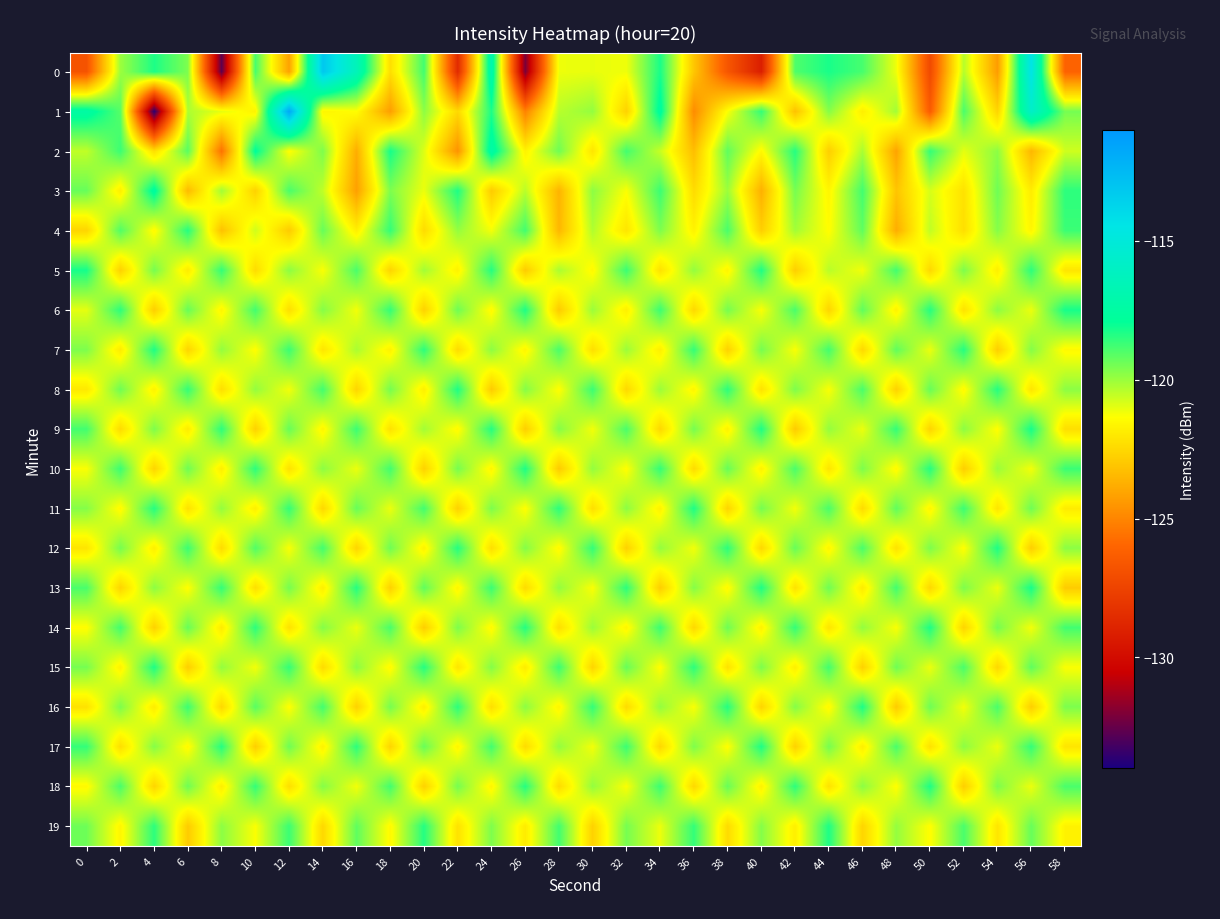

List the series in order of their peak value, highest first.

1, 0, 2, 3, 5, 6, 9, 13, 7, 8, 10, 11, 12, 14, 15, 16, 17, 18, 19, 4